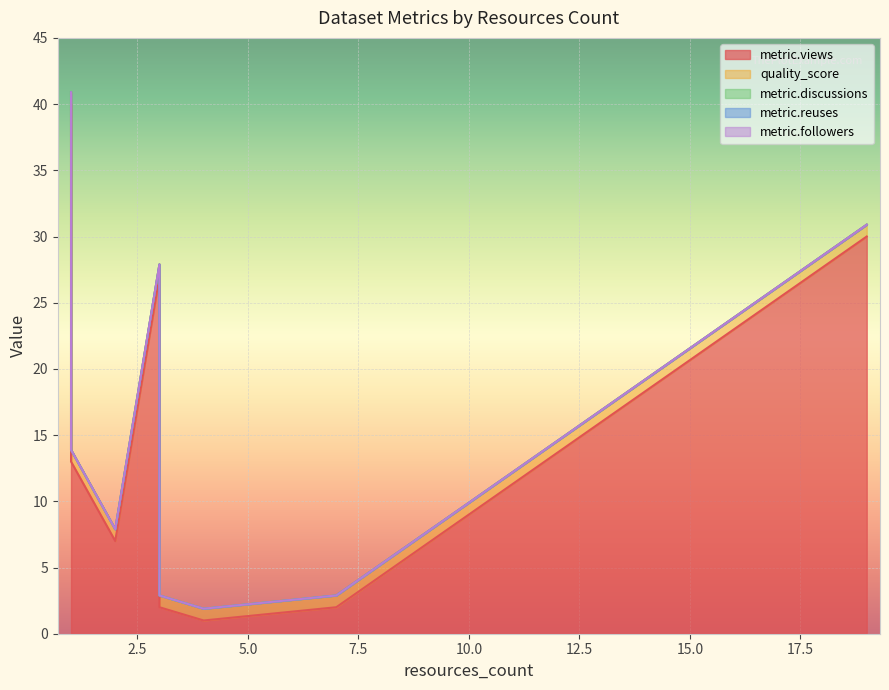

True or false: metric.views has more than 0 points higher than both neighbors.

True